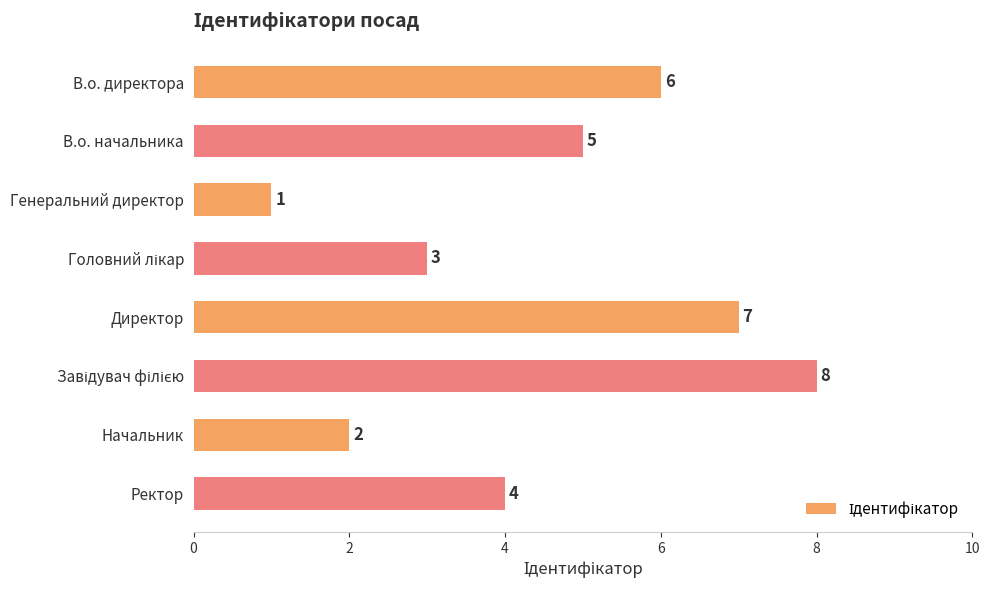

True or false: the data shows 0 at Генеральний директор.

False